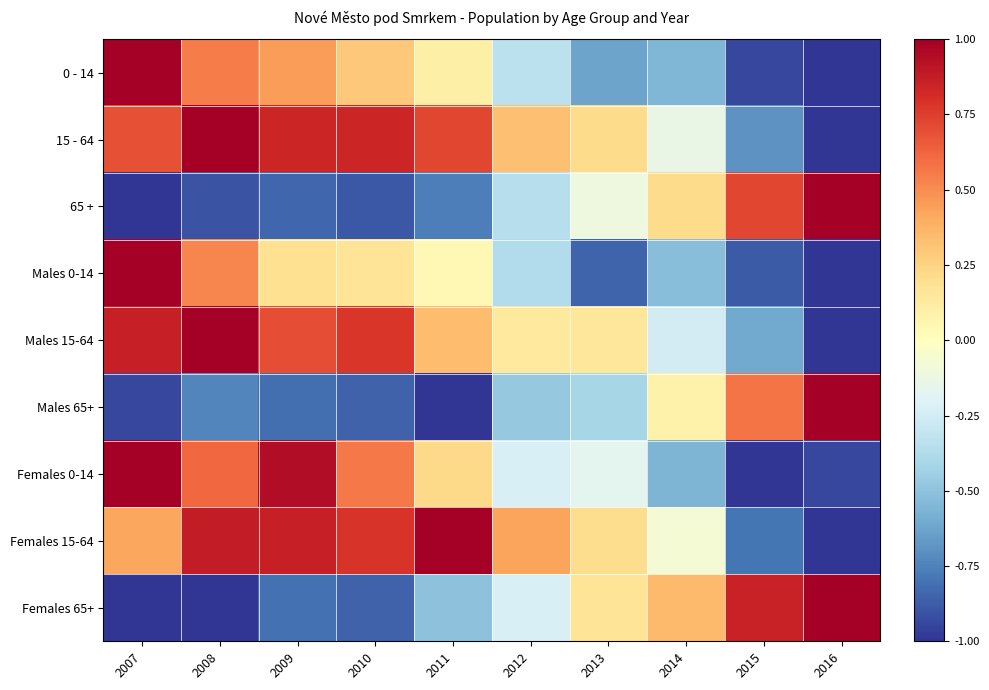

Reading right to left, list all the values displayed in this chart.

0 - 14: 2016=-1.0	2015=-0.9	2014=-0.5	2013=-0.6	2012=-0.3	2011=0.1	2010=0.3	2009=0.5	2008=0.5	2007=1.0
15 - 64: 2016=-1.0	2015=-0.7	2014=-0.1	2013=0.2	2012=0.3	2011=0.7	2010=0.8	2009=0.8	2008=1.0	2007=0.7
65 +: 2016=1.0	2015=0.7	2014=0.2	2013=-0.1	2012=-0.4	2011=-0.8	2010=-0.9	2009=-0.8	2008=-0.9	2007=-1.0
Males 0-14: 2016=-1.0	2015=-0.9	2014=-0.5	2013=-0.9	2012=-0.4	2011=0.0	2010=0.2	2009=0.2	2008=0.5	2007=1.0
Males 15-64: 2016=-1.0	2015=-0.6	2014=-0.2	2013=0.2	2012=0.1	2011=0.3	2010=0.8	2009=0.7	2008=1.0	2007=0.9
Males 65+: 2016=1.0	2015=0.6	2014=0.1	2013=-0.4	2012=-0.5	2011=-1.0	2010=-0.9	2009=-0.8	2008=-0.7	2007=-0.9
Females 0-14: 2016=-0.9	2015=-1.0	2014=-0.6	2013=-0.2	2012=-0.2	2011=0.2	2010=0.6	2009=0.9	2008=0.6	2007=1.0
Females 15-64: 2016=-1.0	2015=-0.8	2014=-0.1	2013=0.2	2012=0.4	2011=1.0	2010=0.8	2009=0.9	2008=0.9	2007=0.4
Females 65+: 2016=1.0	2015=0.9	2014=0.3	2013=0.2	2012=-0.2	2011=-0.5	2010=-0.9	2009=-0.8	2008=-1.0	2007=-1.0